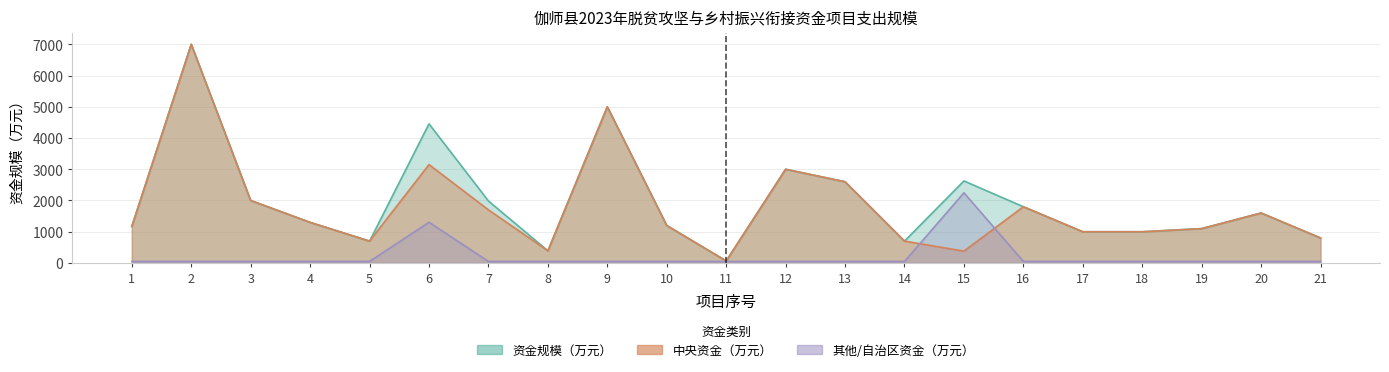

What are all the series names shown in the legend?

中央, 资金规模（万元）